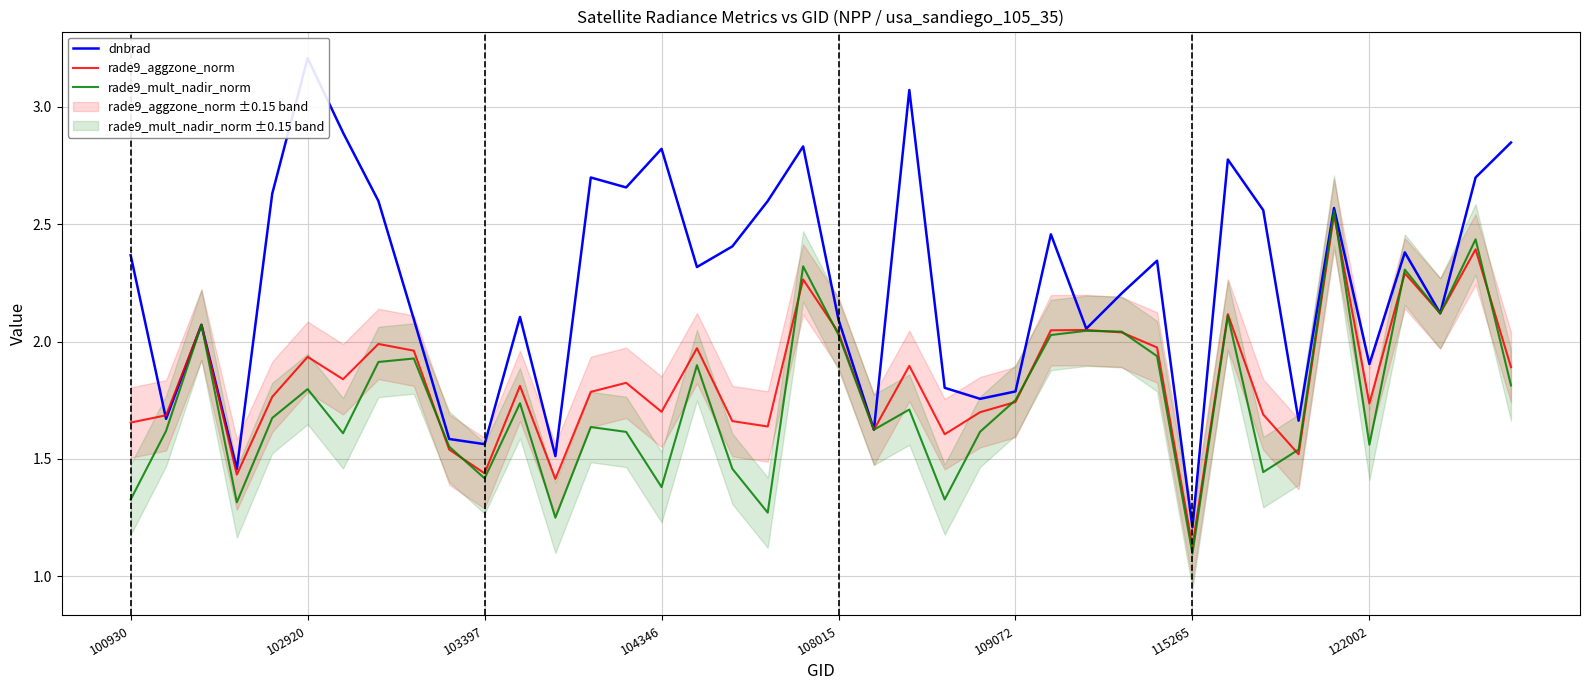

How many intersections are there between rade9_mult_nadir_norm and dnbrad?

2